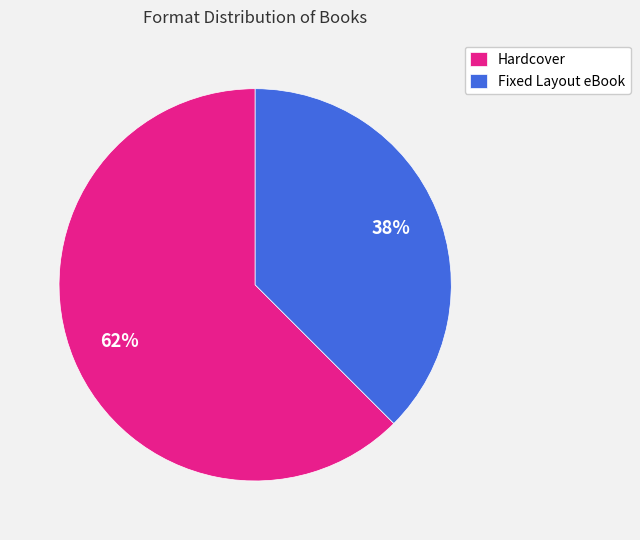

Is there a majority slice in this chart?

Yes